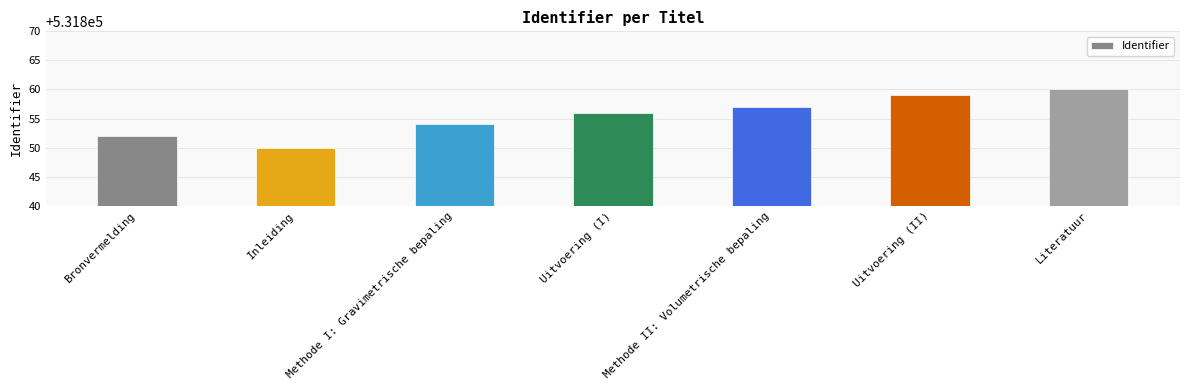

True or false: the data shows 5 at Literatuur.

False